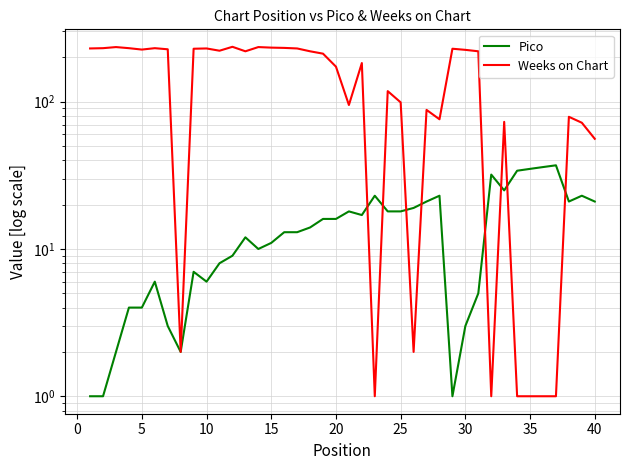

At 0, list the series in order from largest to smallest.

Weeks on Chart, Pico